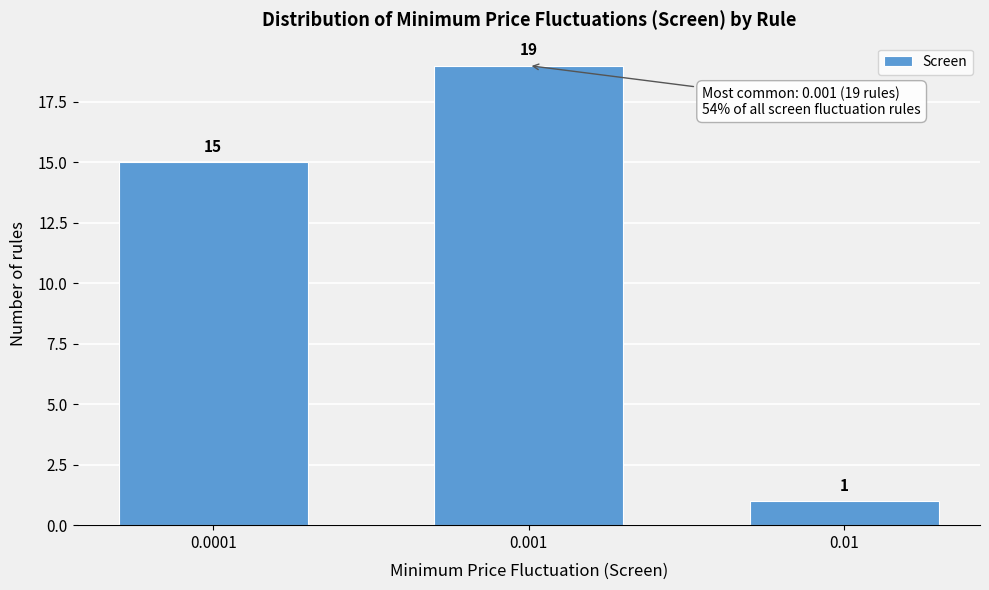

Reading left to right, what are all the values shown in this chart?

15	19	1